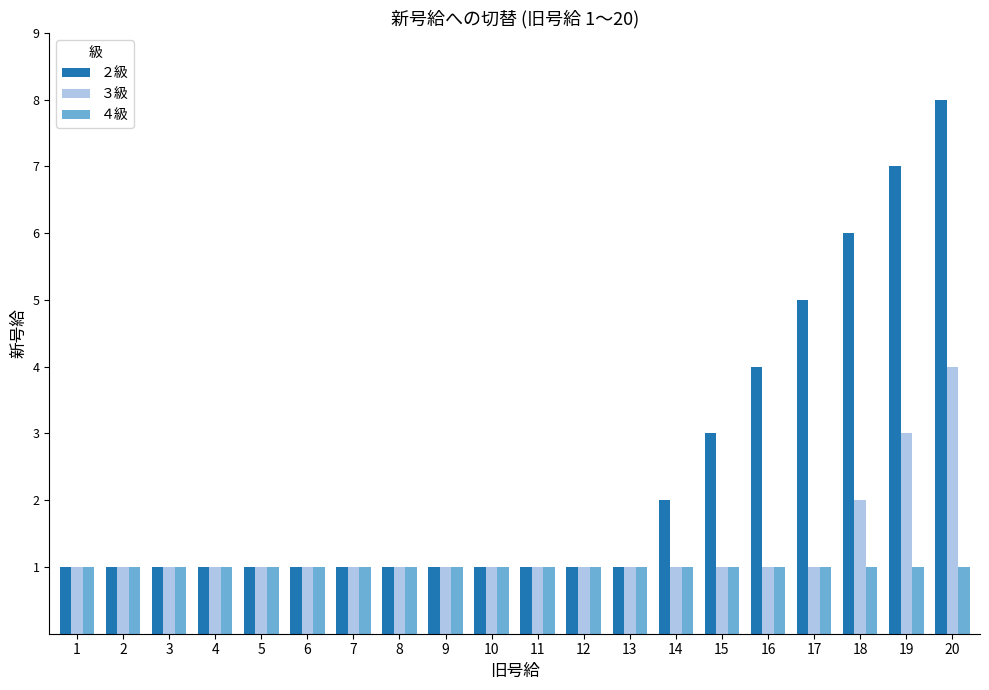

Which series has the largest range (max minus min)?

２級